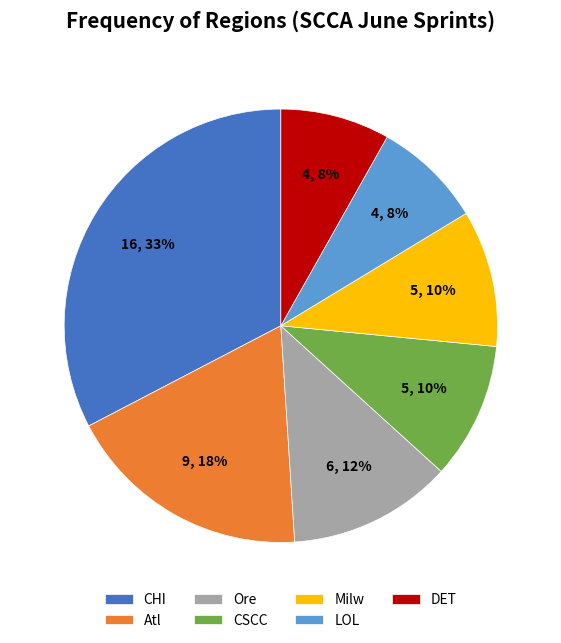

Does DET account for over 50% of the chart?

No